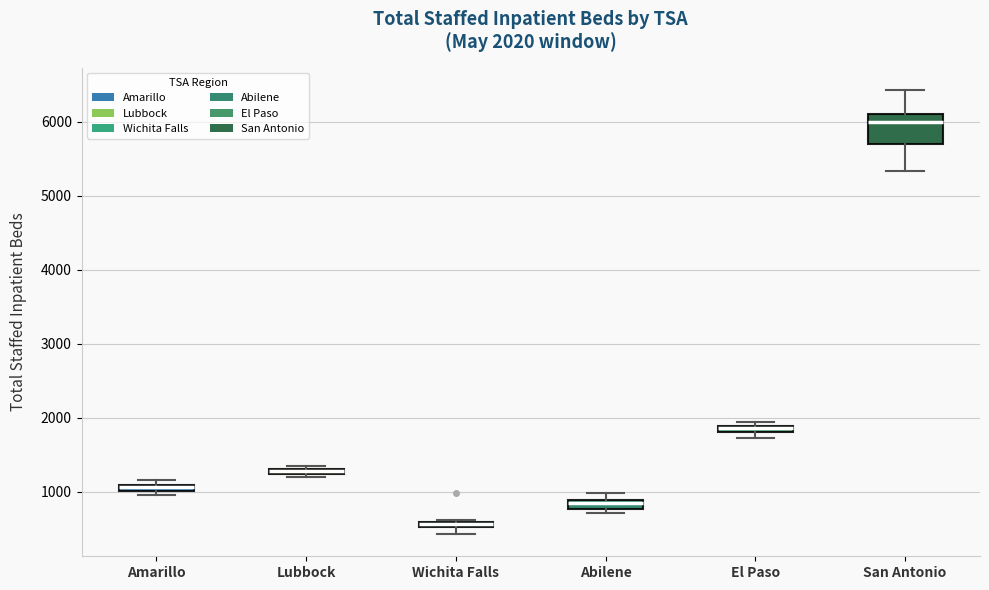

Which box is the tallest, from its lower edge to its upper edge?

San Antonio